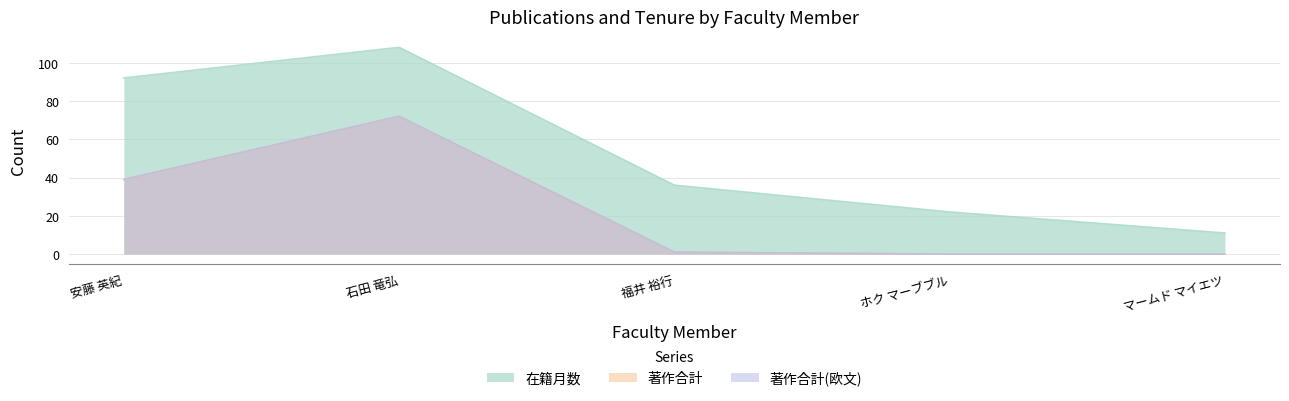

Where is the first local maximum for 著作合計(欧文)?

石田 竜弘